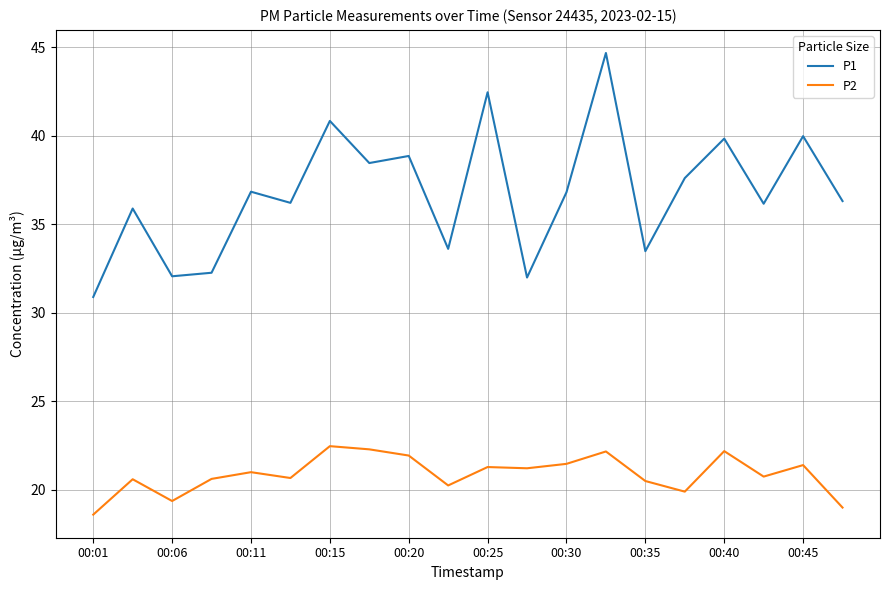

Rank the series by their average value, from lowest to highest.

P2, P1